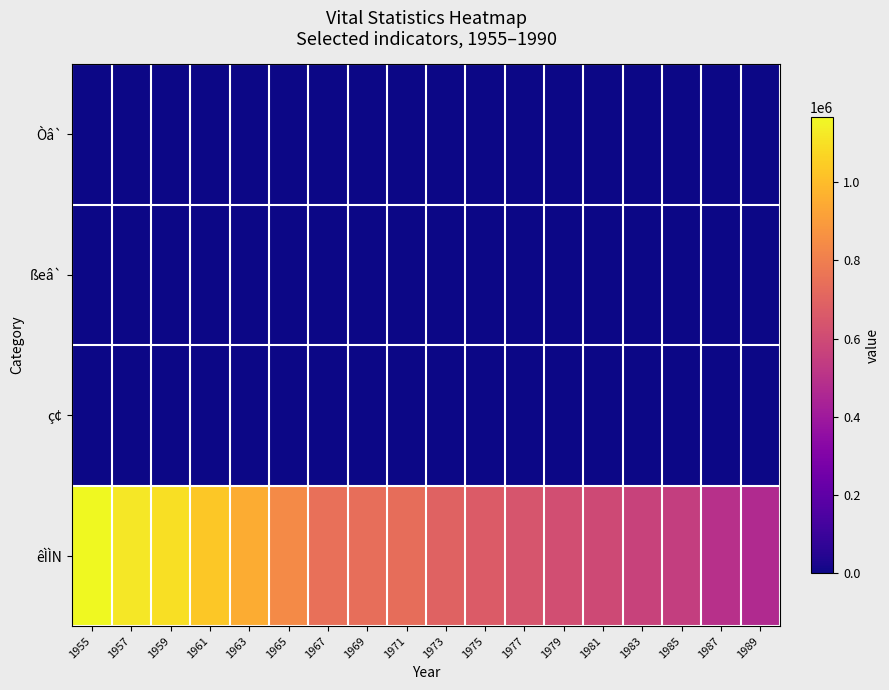

Reading left to right, transcribe all the data shown in this chart.

Òâ`: 1955=605	1957=493	1959=433	1961=228	1963=167	1965=224	1967=315	1969=325	1971=385	1973=400	1975=414	1977=356	1979=288	1981=269	1983=251	1985=183	1987=167	1989=151
ßeâ`: 1955=887	1957=1393	1959=764	1961=767	1963=389	1965=560	1967=381	1969=212	1971=636	1973=355	1975=223	1977=203	1979=71	1981=114	1983=41	1985=109	1987=91	1989=25
ç¢: 1955=303	1957=216	1959=196	1961=225	1963=93	1965=131	1967=96	1969=93	1971=150	1973=35	1975=37	1977=30	1979=3	1981=2	1983=1	1985=0	1987=5	1989=6
êÌÌN: 1955=1166946	1957=1119132	1959=1095769	1961=1031910	1963=952142	1965=839651	1967=743954	1969=741774	1971=735374	1973=695556	1975=667552	1977=639644	1979=612016	1981=594957	1983=567141	1985=548798	1987=496833	1989=466325